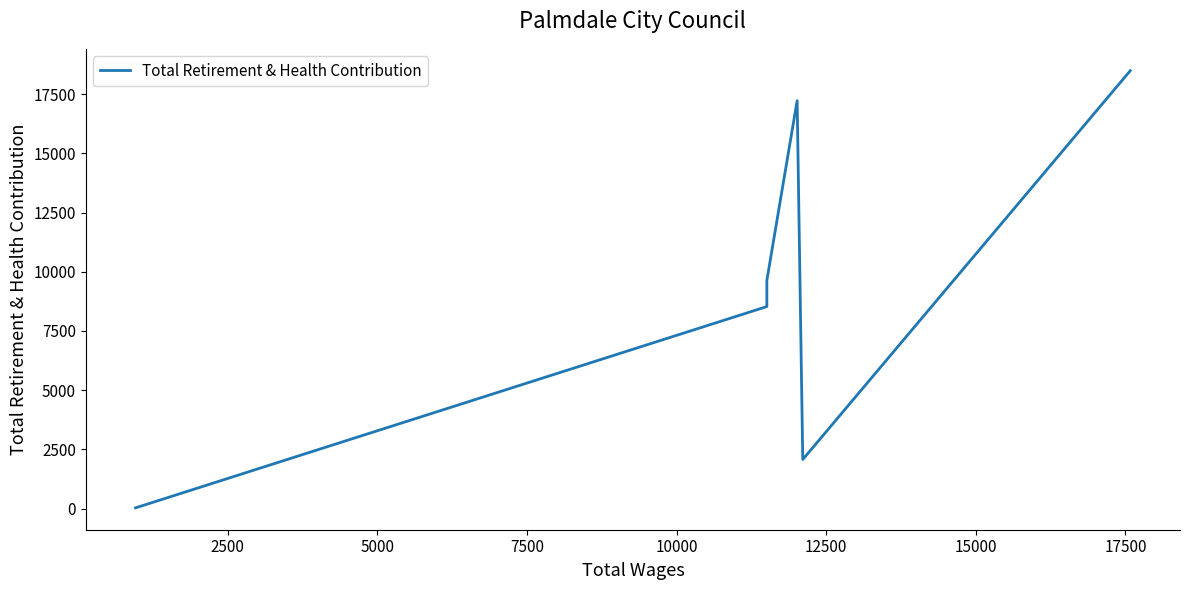

How many points are lower than both their immediate neighbors (excluding endpoints)?

1